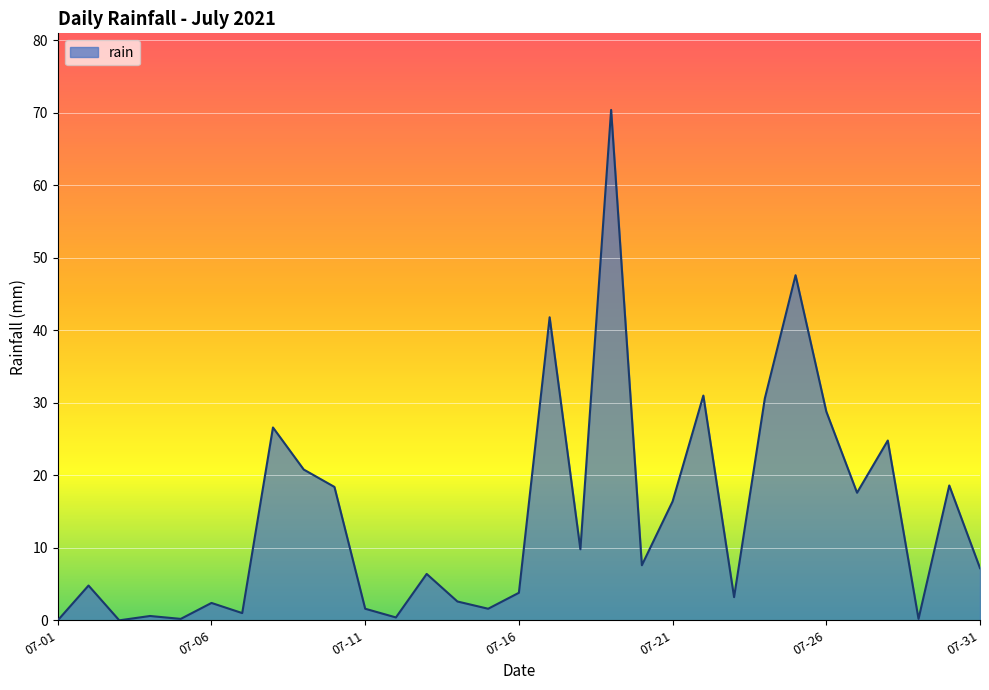

How many lines are shown in the chart?

1